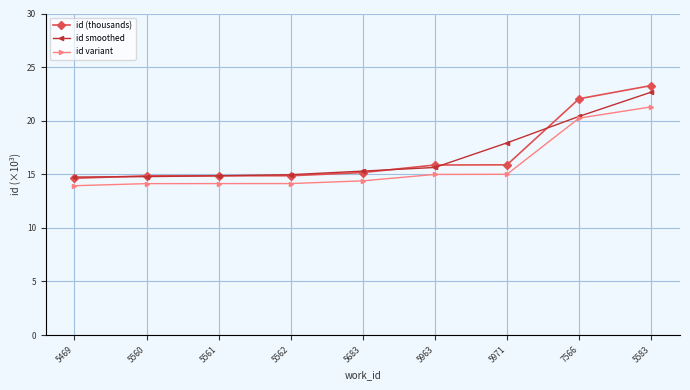

What is the label of the 5th point from the right?

5683